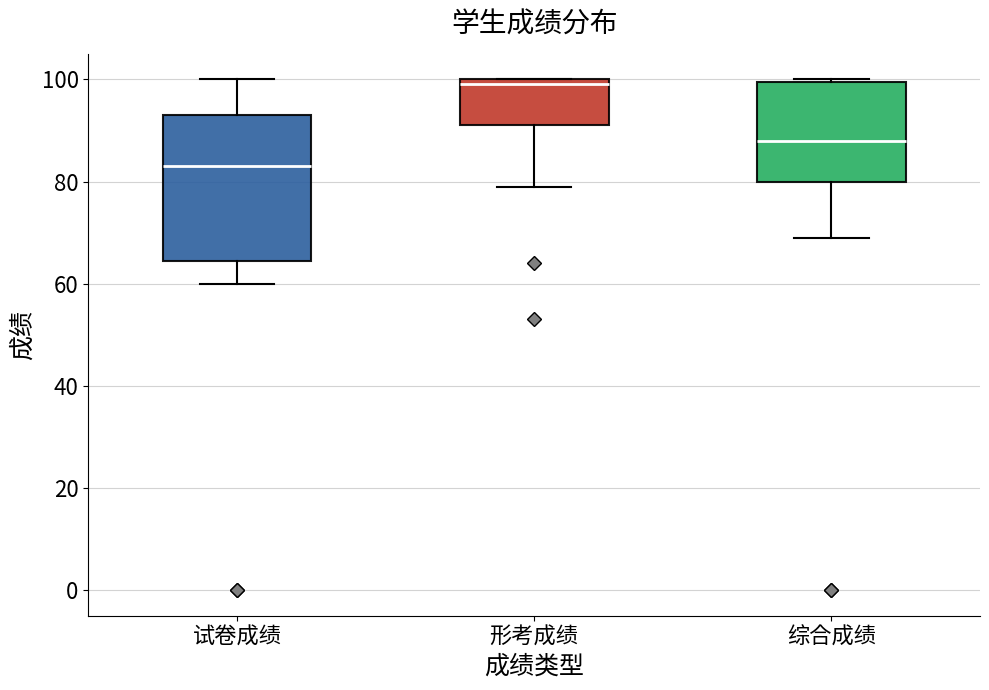

Reading left to right, transcribe this box plot: for each box, give where its median line is, the range the box spans, and where its two whiskers end, as read against the y-axis. The values are not printed on the chart, so give them approximately, as read against the axis.

试卷成绩: median 84, box 64 to 94, whiskers 60 to 100
形考成绩: median 100 (just below the box's upper edge), box 92 to 100, whiskers 80 to 100
综合成绩: median 88, box 80 to 100, whiskers 70 to 100